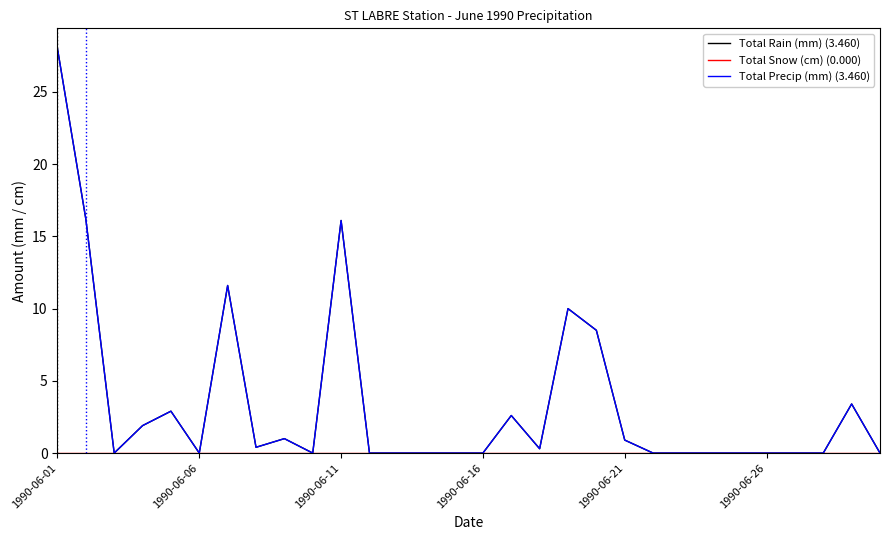

Which series has the largest total across all categories?

Total Rain (mm) (3.460)